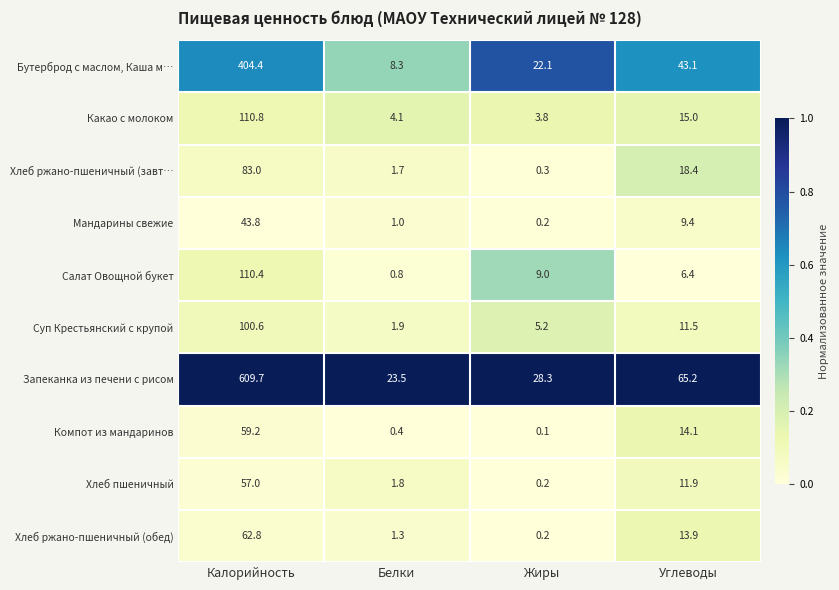

Which series changed the most between Жиры and Углеводы?

Запеканка из печени с рисом